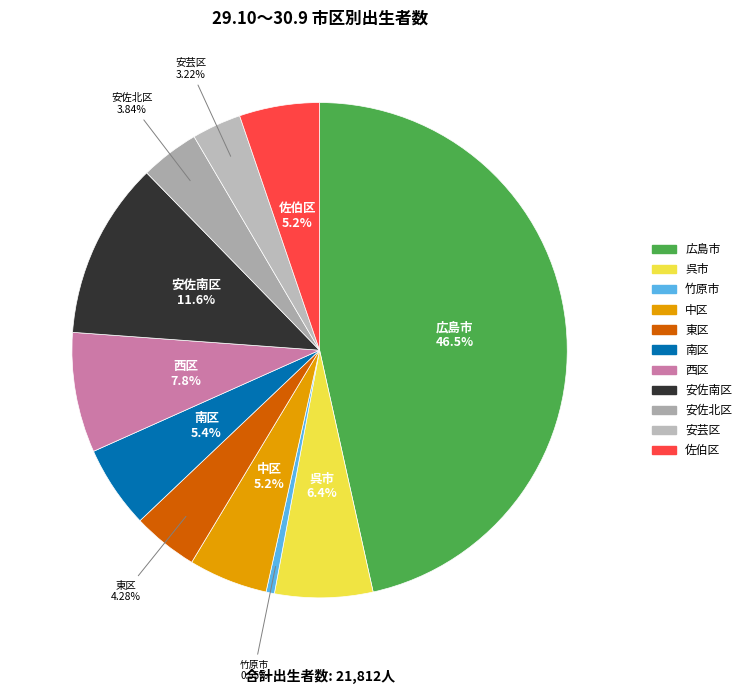

Is it true that 安芸区 is 3% of the pie?

True